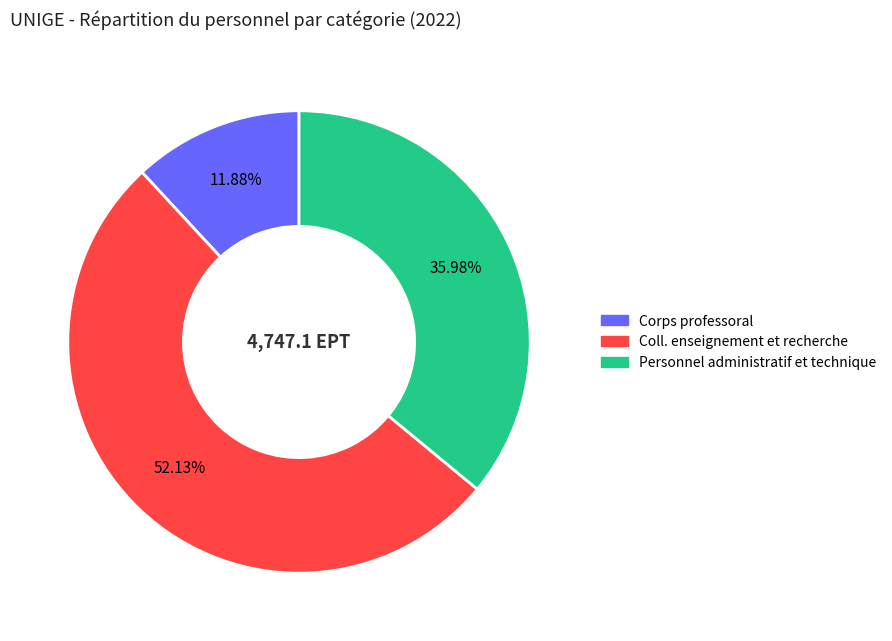

How many slices are in this pie chart?

3